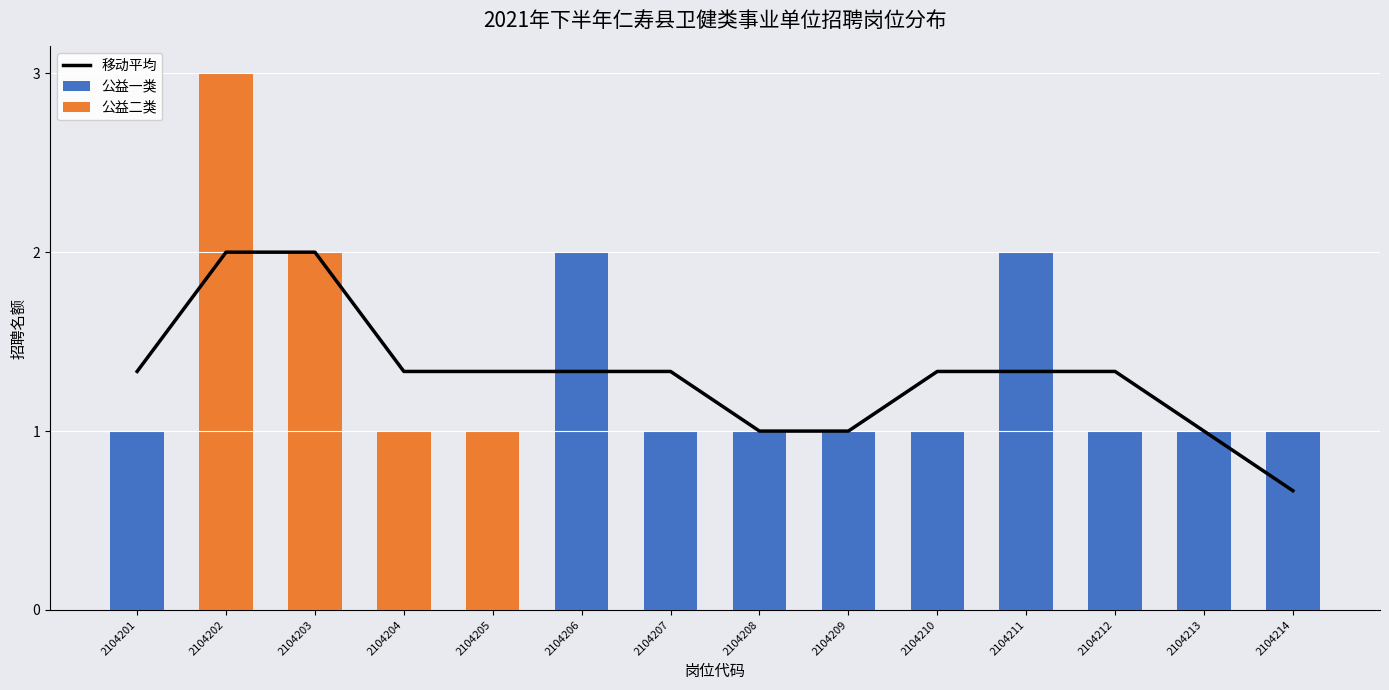

Reading right to left, what are all the values shown in this chart?

移动平均: 2104214=0.7	2104213=1.0	2104212=1.3	2104211=1.3	2104210=1.3	2104209=1.0	2104208=1.0	2104207=1.3	2104206=1.3	2104205=1.3	2104204=1.3	2104203=2.0	2104202=2.0	2104201=1.3
公益一类: 2104214=1.0	2104213=1.0	2104212=1.0	2104211=2.0	2104210=1.0	2104209=1.0	2104208=1.0	2104207=1.0	2104206=2.0	2104205=0.0	2104204=0.0	2104203=0.0	2104202=0.0	2104201=1.0
公益二类: 2104214=0.0	2104213=0.0	2104212=0.0	2104211=0.0	2104210=0.0	2104209=0.0	2104208=0.0	2104207=0.0	2104206=0.0	2104205=1.0	2104204=1.0	2104203=2.0	2104202=3.0	2104201=0.0